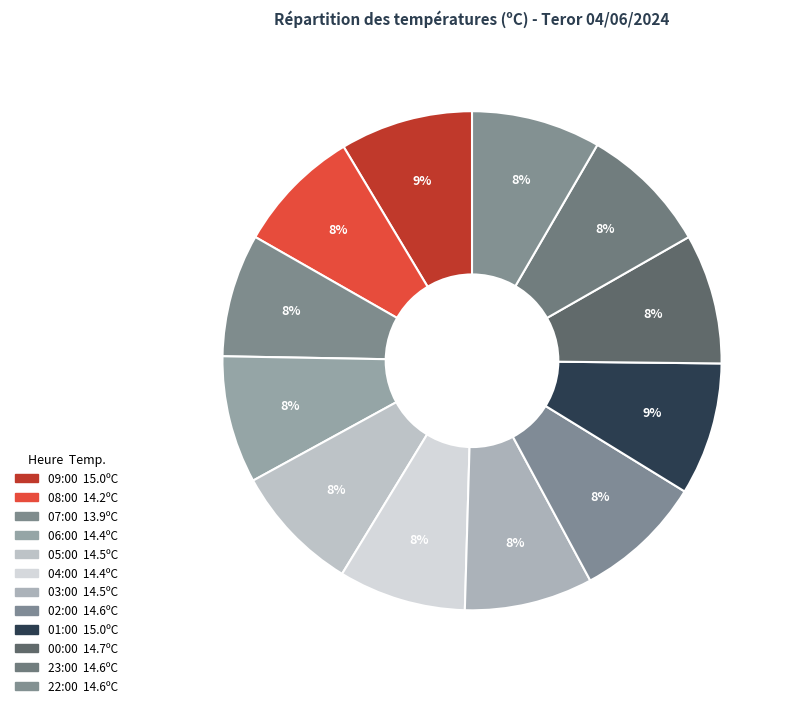

To the nearest percent, what is the average slice percentage?

8%